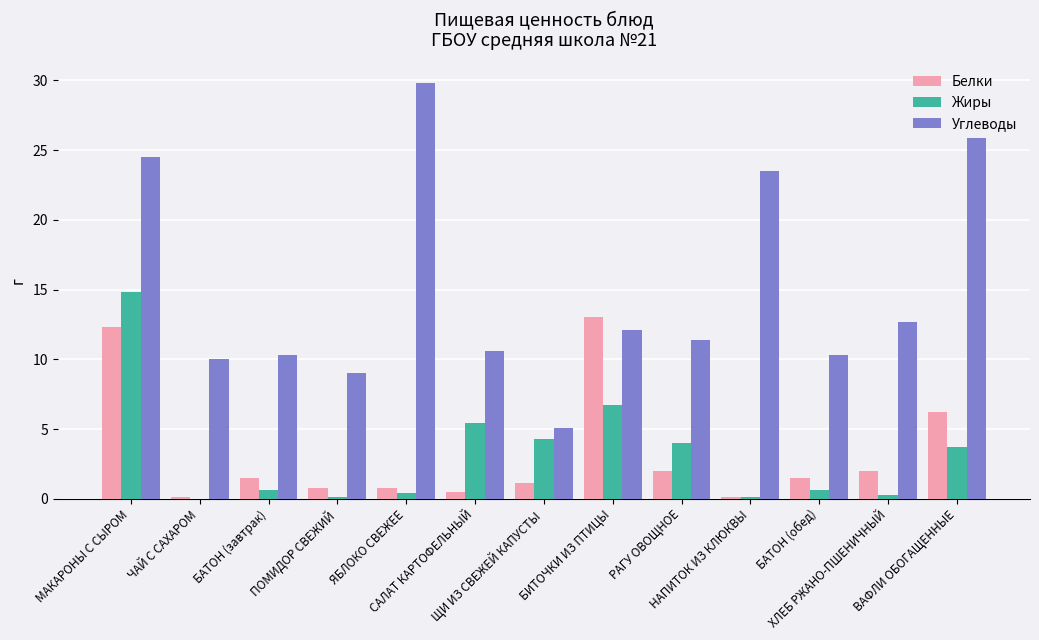

True or false: Углеводы has a value of 12.1 at БИТОЧКИ ИЗ ПТИЦЫ.

True